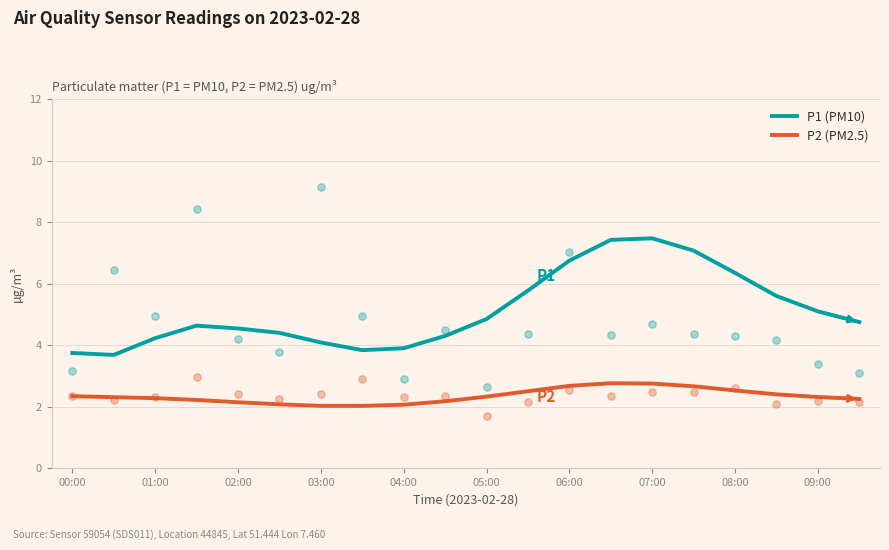

Which series contains the highest Y value?

P1 (PM10)